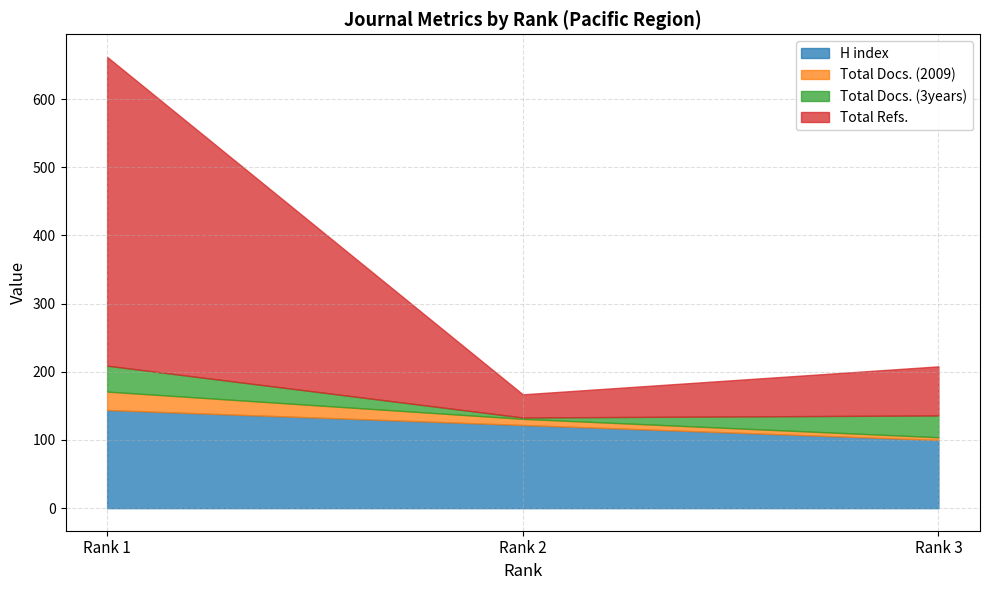

Between Rank 1 and Rank 2, which series saw the biggest shift?

Total Refs.